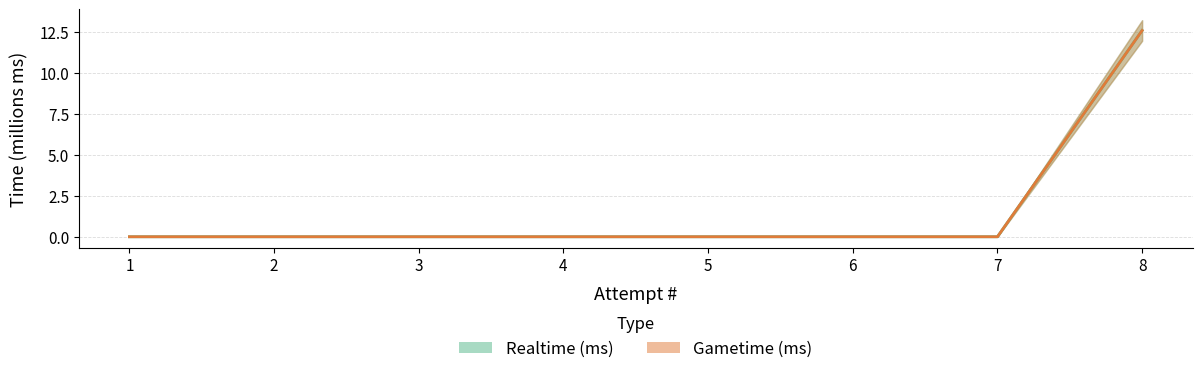

True or false: Gametime (ms) has a value of 6.1 at 8.

False